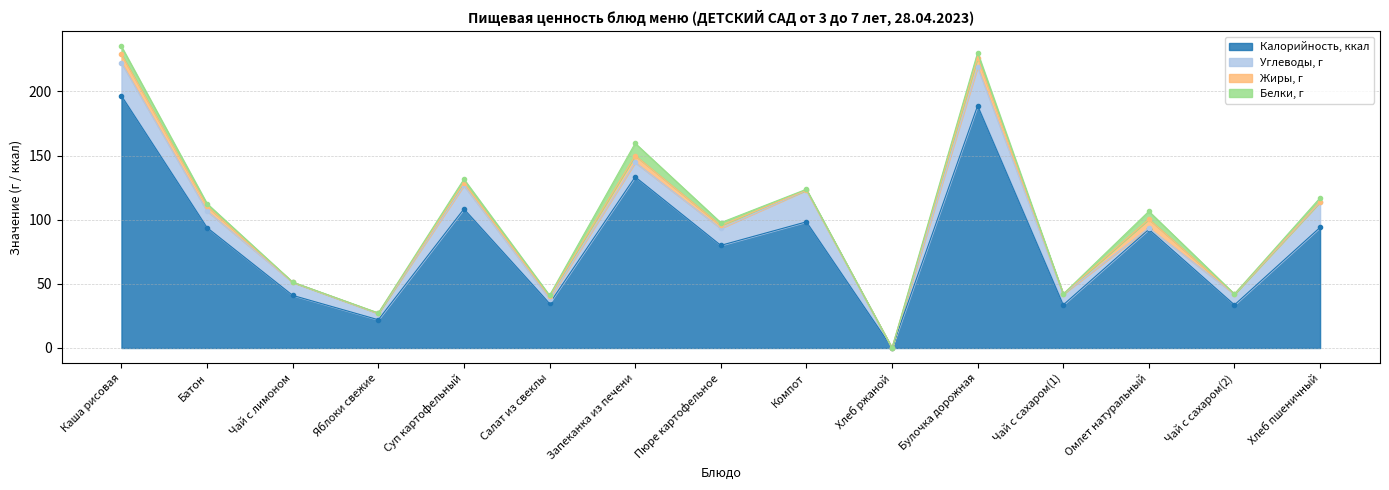

What are all the series names shown in the legend?

Калорийность, ккал, Углеводы, г, Жиры, г, Белки, г